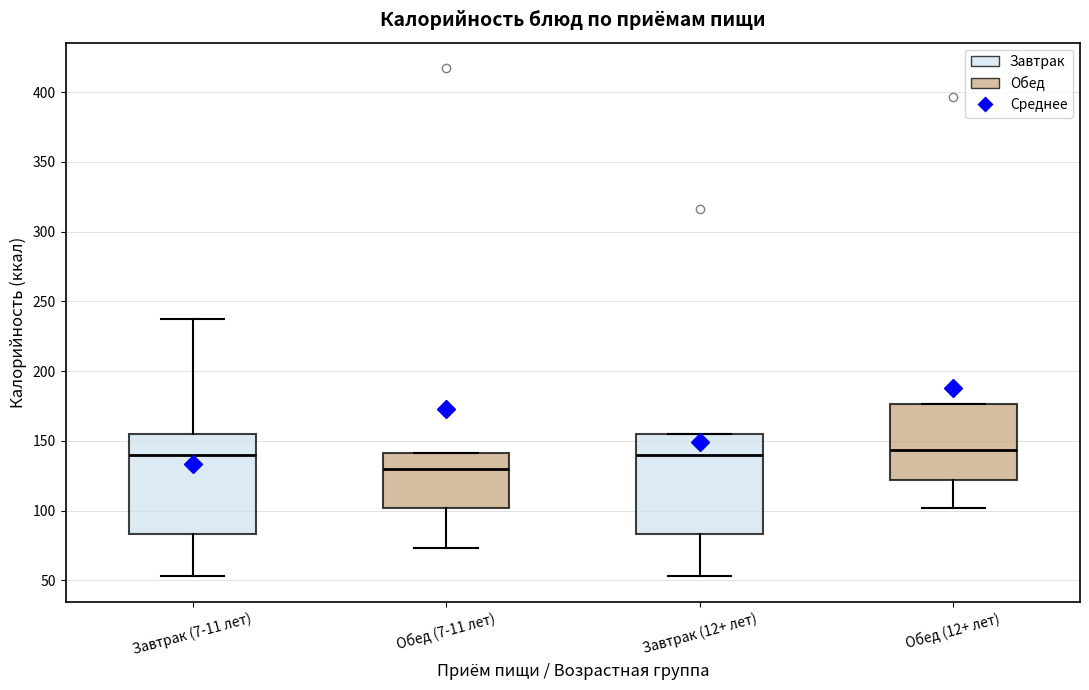

Reading left to right, transcribe this box plot: for each box, give where its median line is, the range the box spans, and where its two whiskers end, as read against the y-axis. The values are not printed on the chart, so give them approximately, as read against the axis.

Завтрак (7-11 лет): median 140, box 85 to 155, whiskers 55 to 235
Обед (7-11 лет): median 130, box 100 to 140, whiskers 75 to 140
Завтрак (12+ лет): median 140, box 85 to 155, whiskers 55 to 155
Обед (12+ лет): median 145, box 120 to 175, whiskers 100 to 175